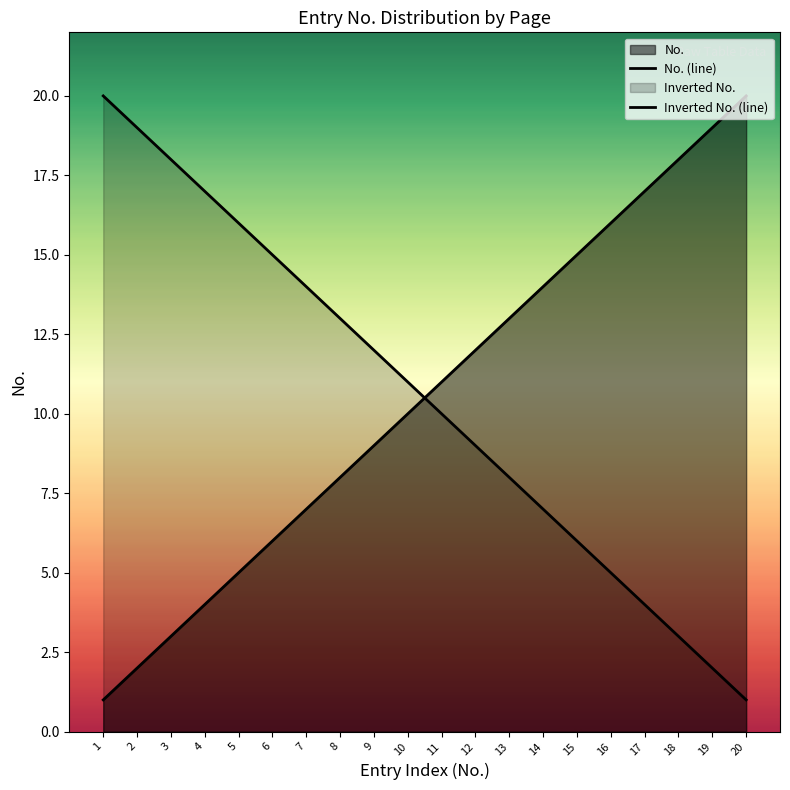

What is the maximum value shown in the chart?

20